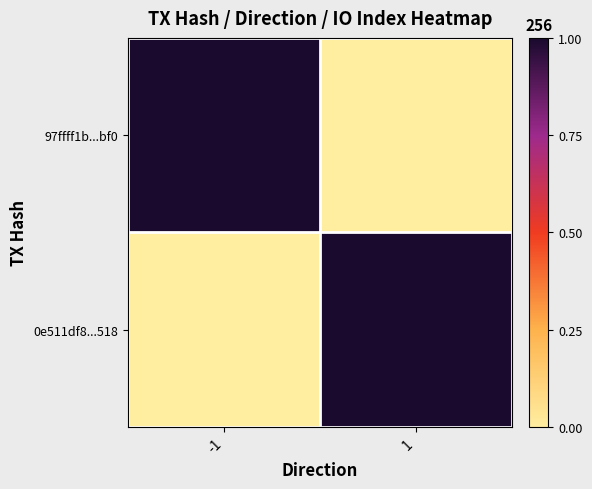

What is the greatest value displayed?

1